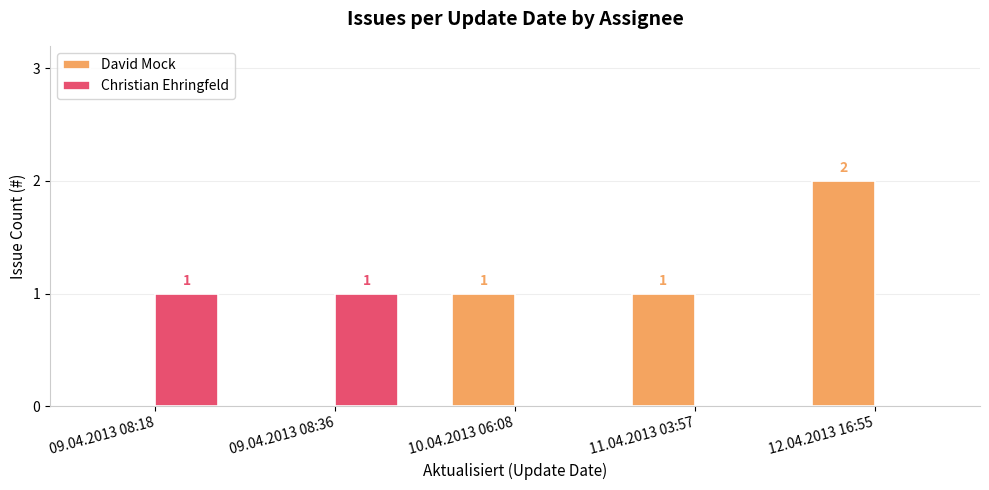

Between 09.04.2013 08:18 and 12.04.2013 16:55, which series saw the biggest shift?

David Mock